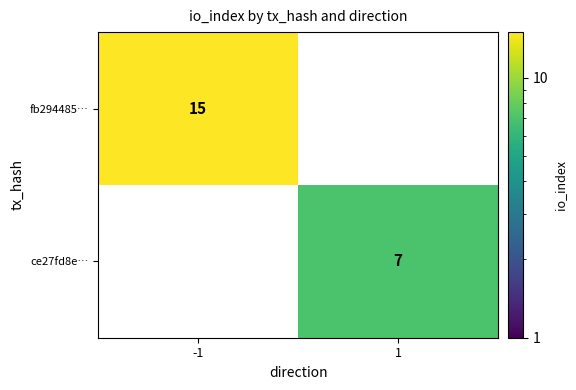

Count the number of categories in the chart.

2